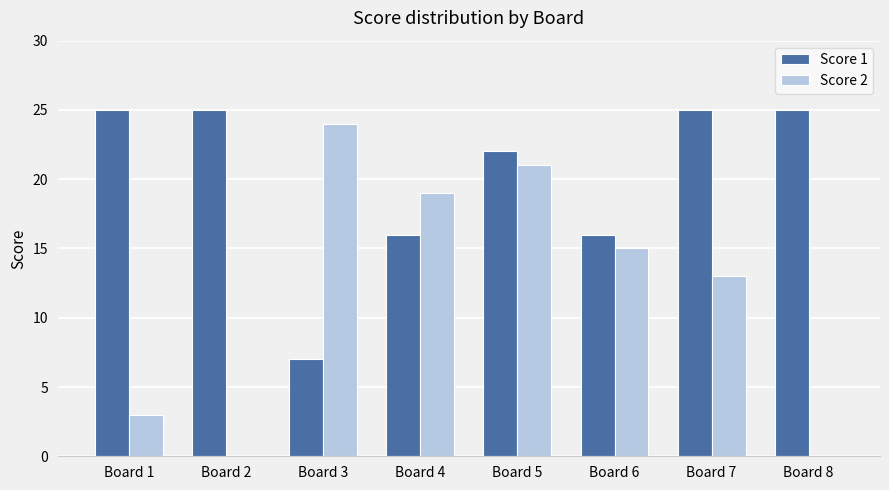

The Score 2 series shows 9 at Board 3. True or false?

False